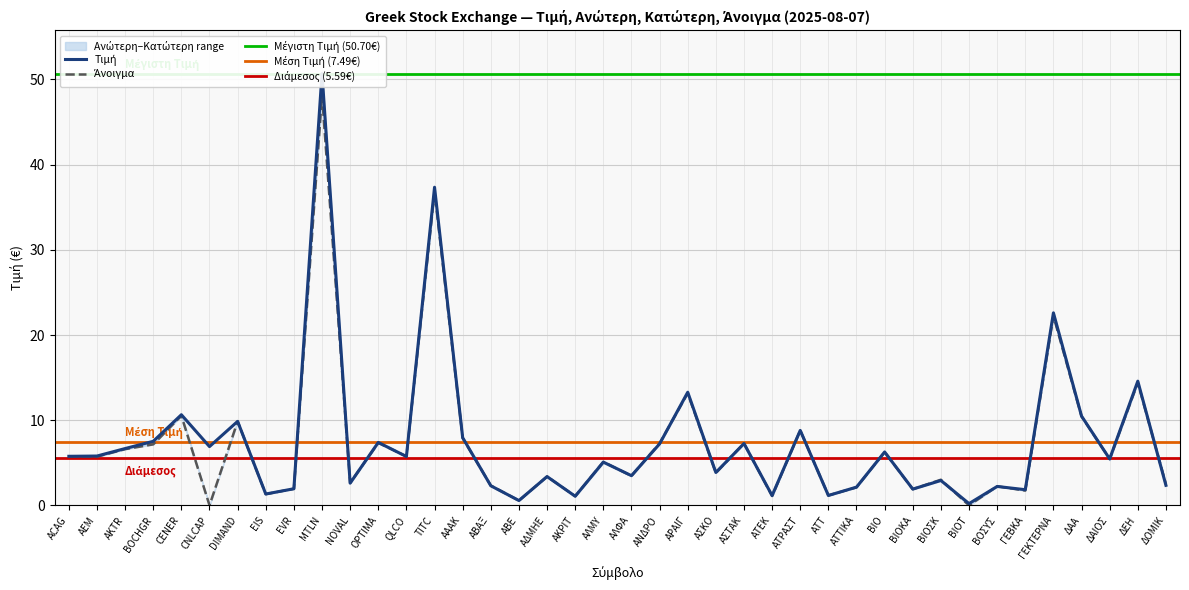

Rank the series by their maximum value, from highest to lowest.

Τιμή, Ανώτερη